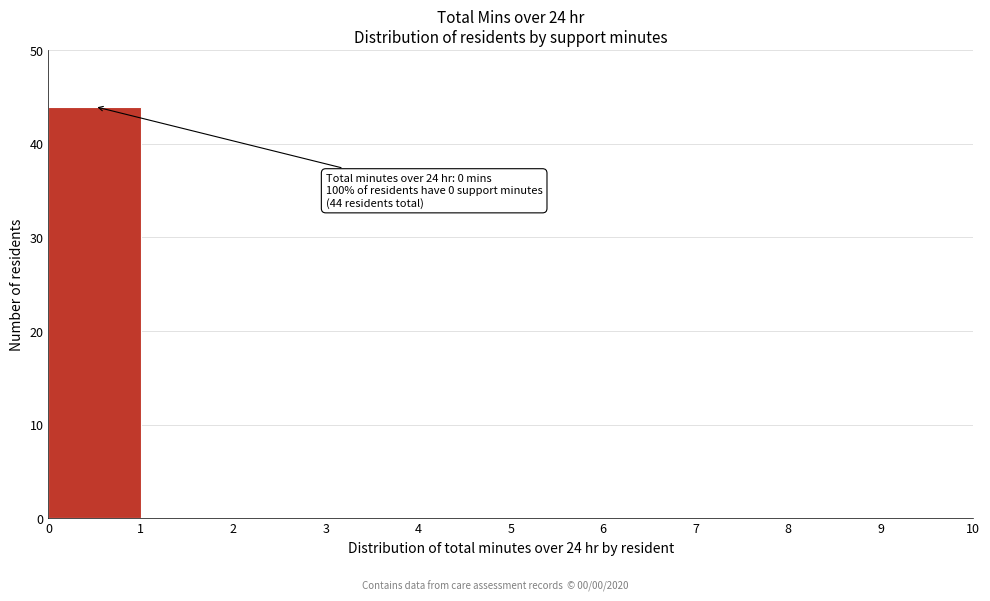

Over which range of the x-axis is the bar tallest?

0 to 1